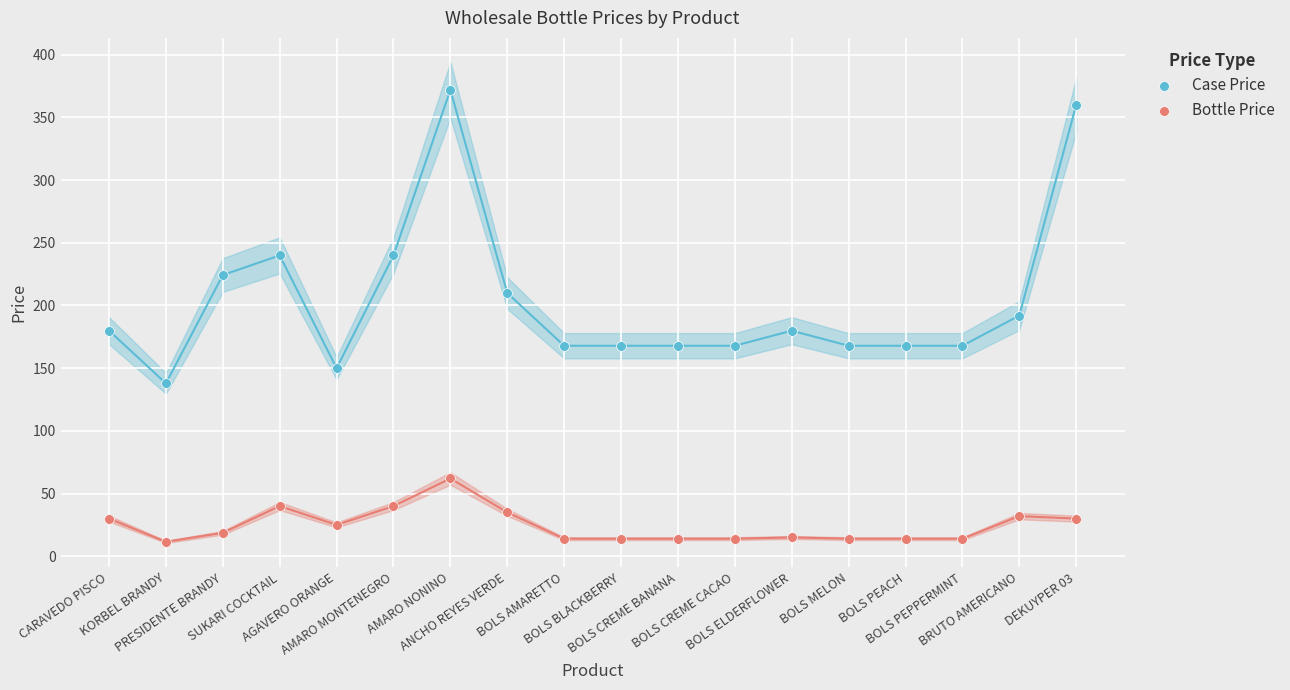

Which series contains the highest Y value?

Case Price